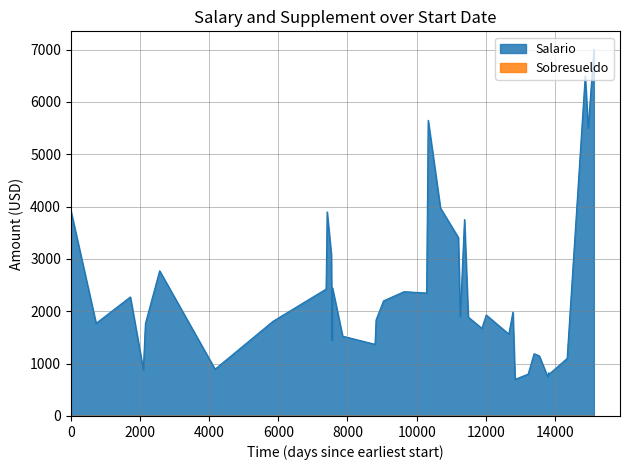

Does the chart display data point markers on the line(s)?

No